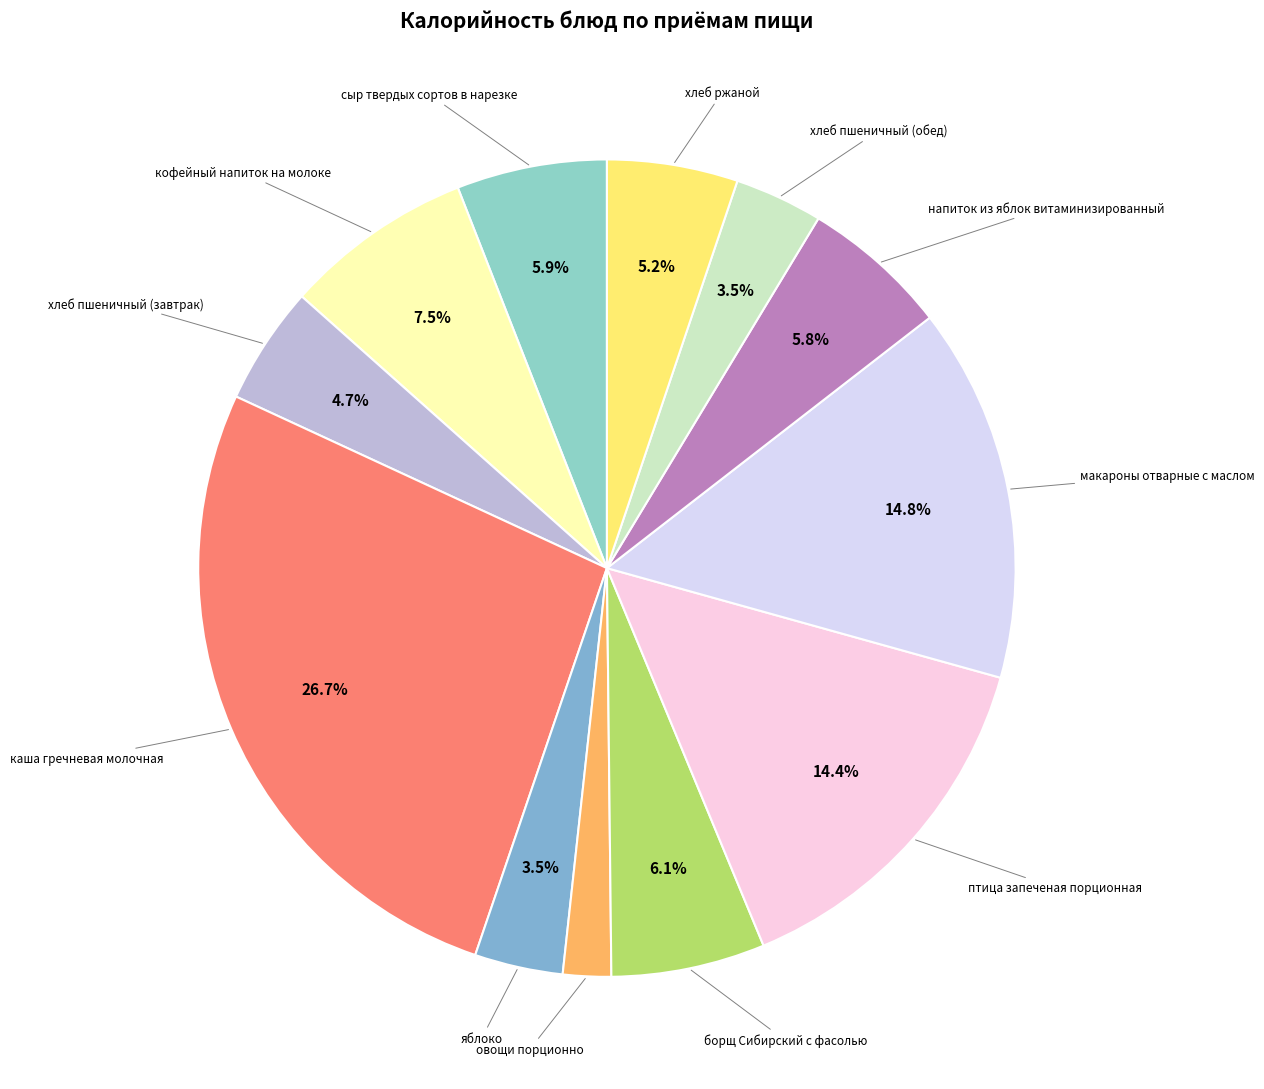

Which slice is the smallest?

овощи порционно